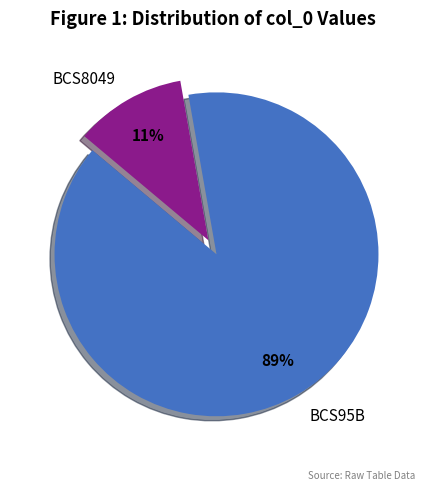

Is there any slice that represents more than half of the pie?

Yes